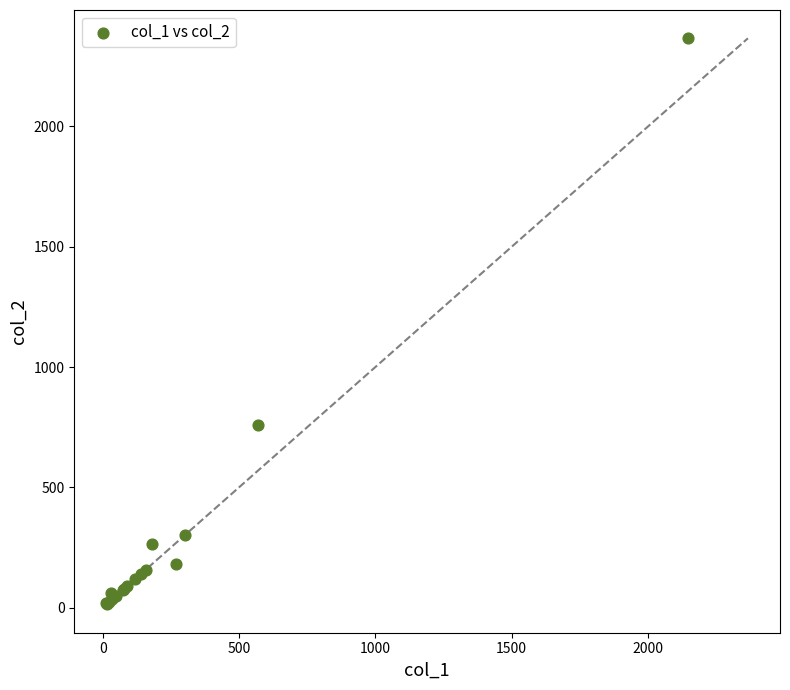

What Y value in the scatter plot is closest to 1191?

760.0